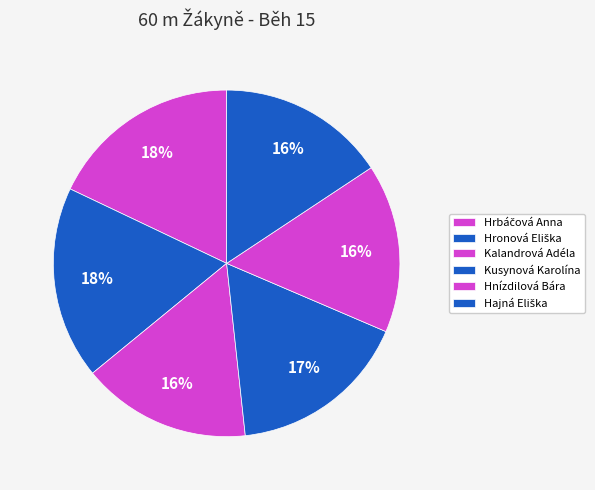

How many slices are in this pie chart?

6